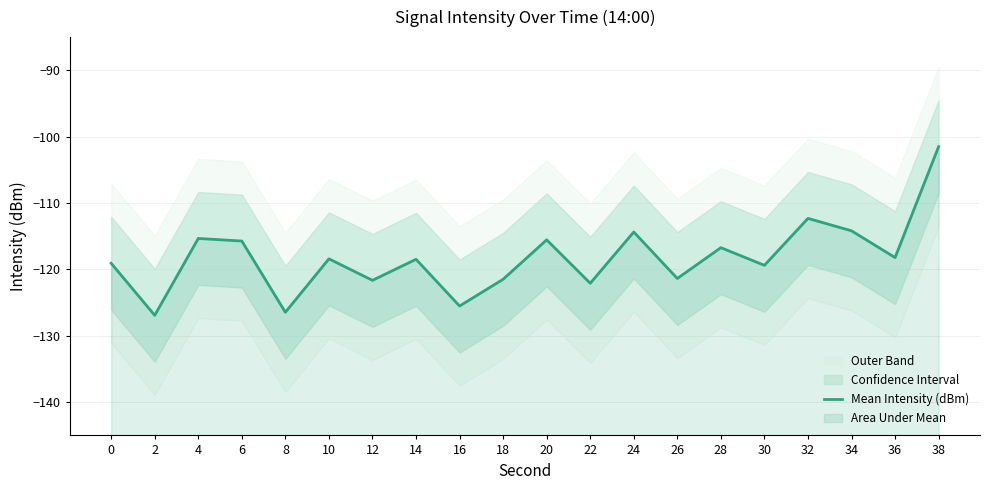

How many points are lower than both their immediate neighbors (excluding endpoints)?

8